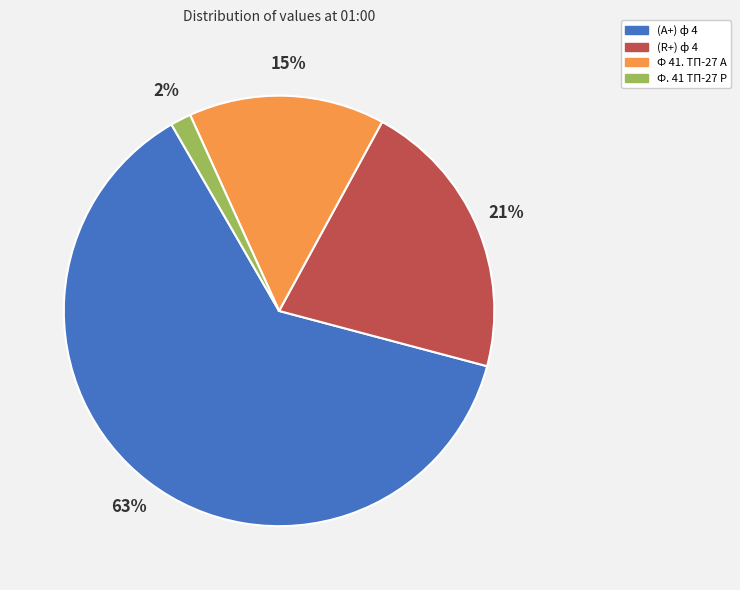

How many segments does this pie chart have?

4